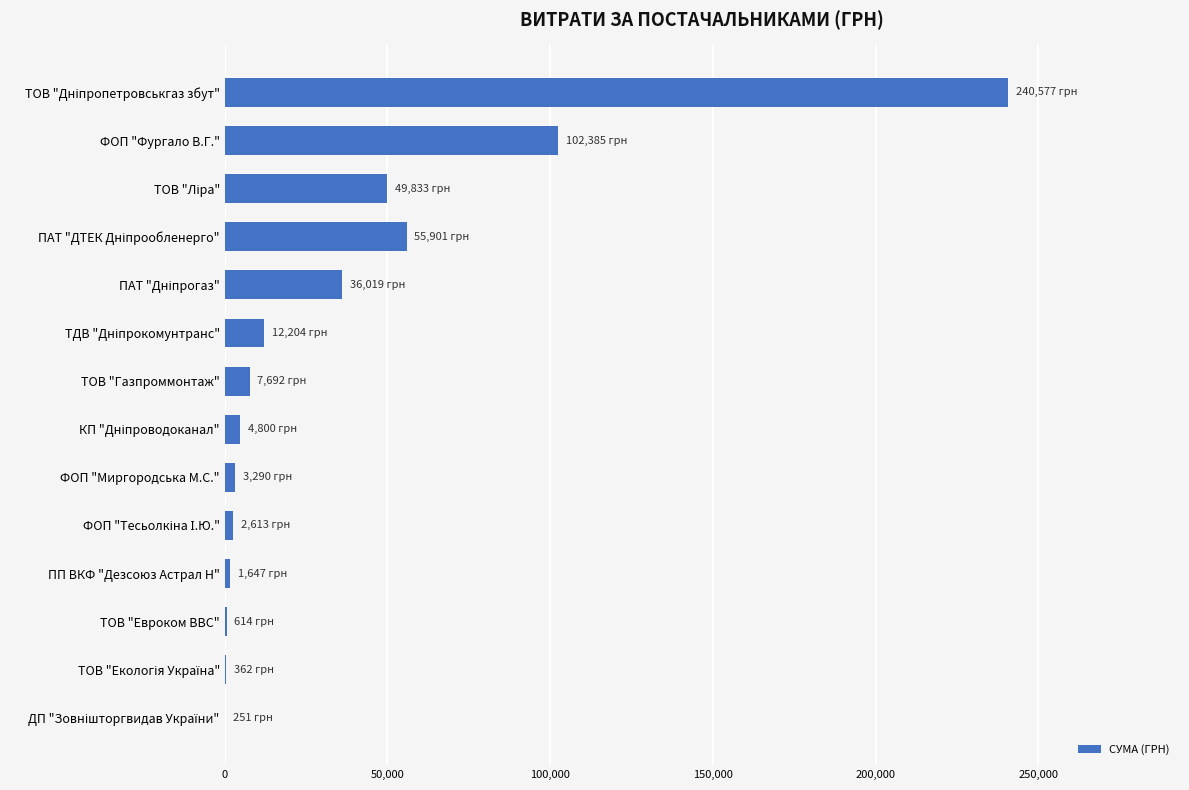

What is the maximum value shown in the chart?

240576.5